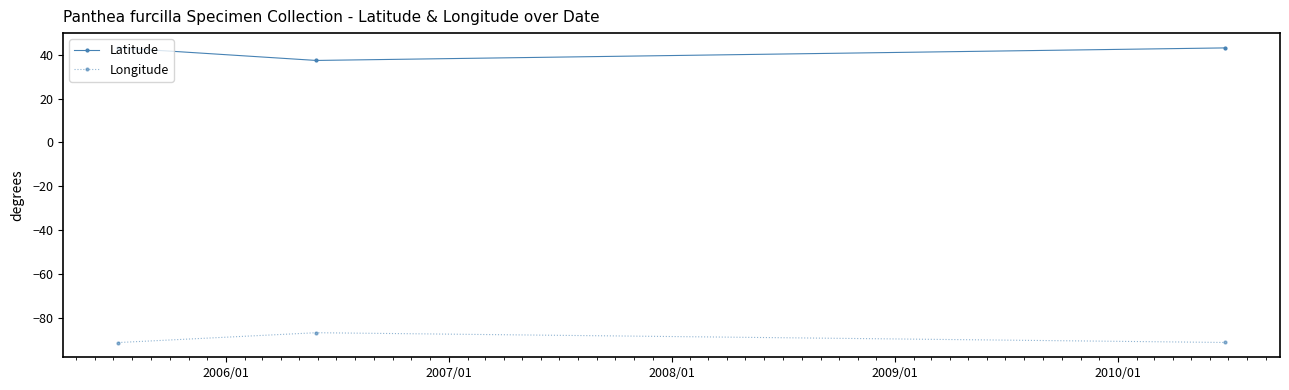

Rank the series by their maximum value, from lowest to highest.

Longitude, Latitude